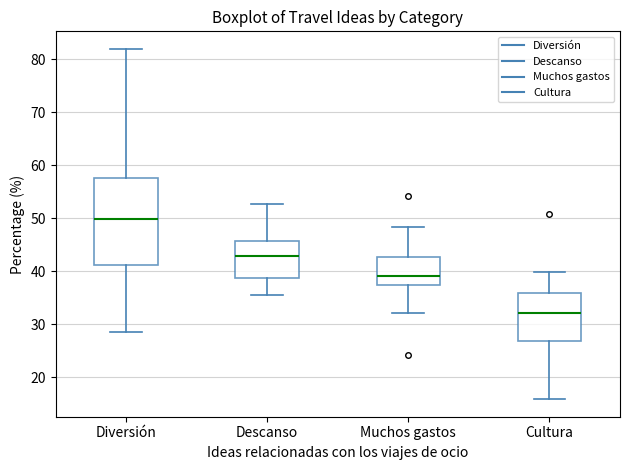

Which box's median line is the lowest?

Cultura